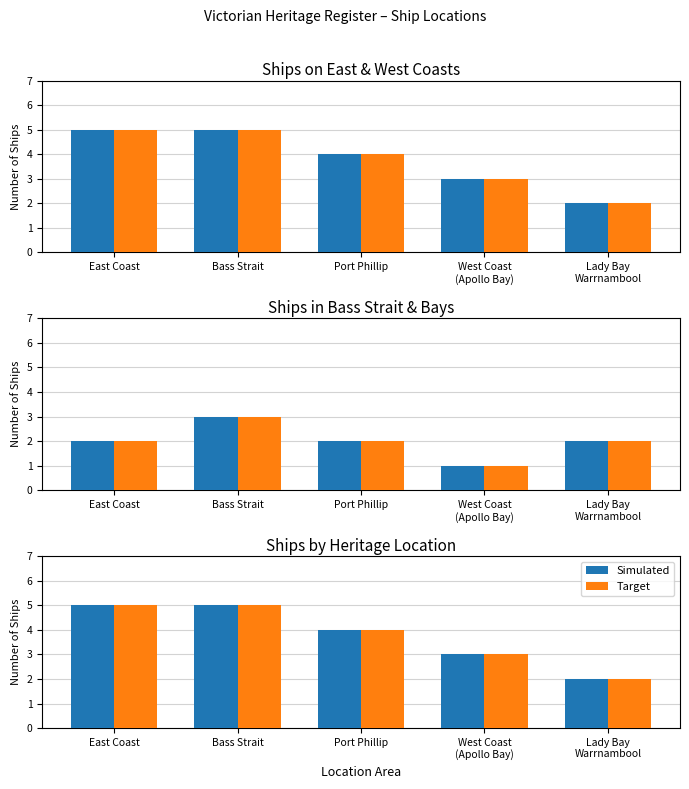

Which has a higher value, East Coast or West Coast
(Apollo Bay)?

East Coast